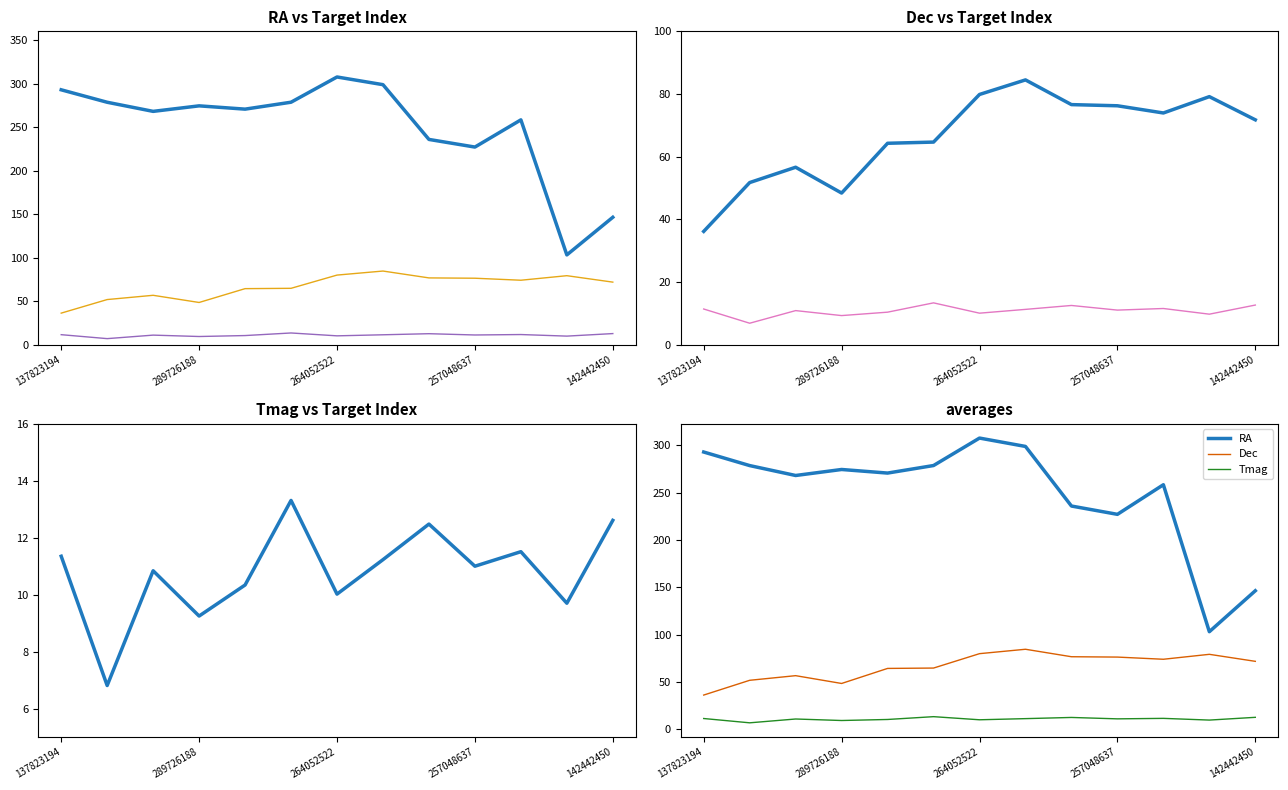

What is the difference between the maximum and second lowest values in the Tmag (bg) series?

4.1